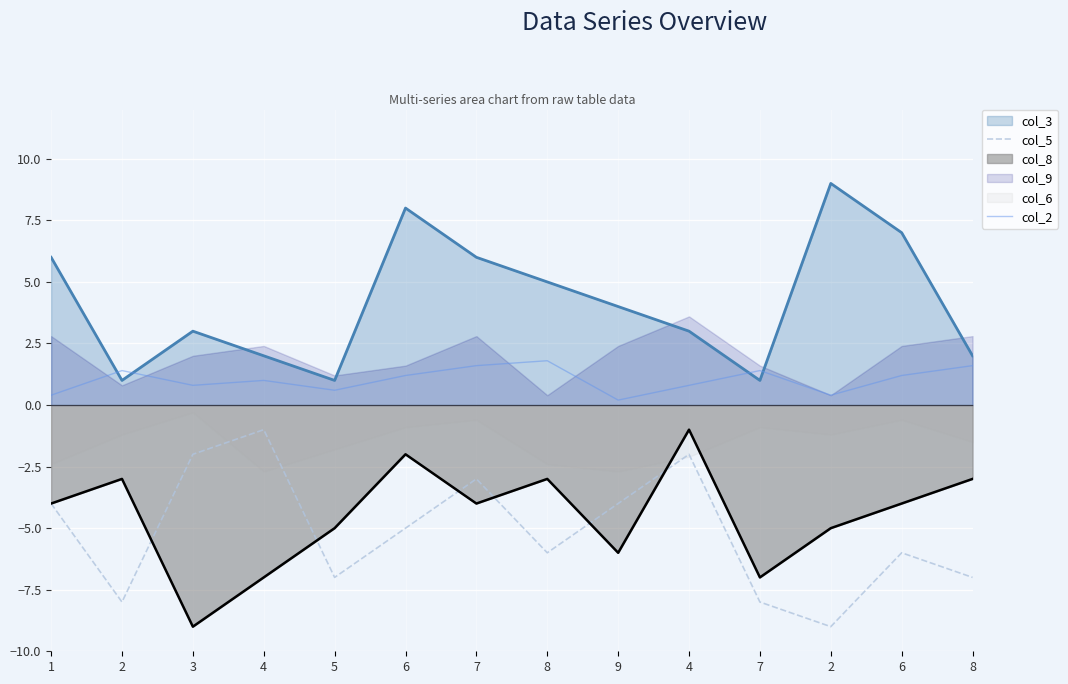

Count the number of categories in the chart.

14